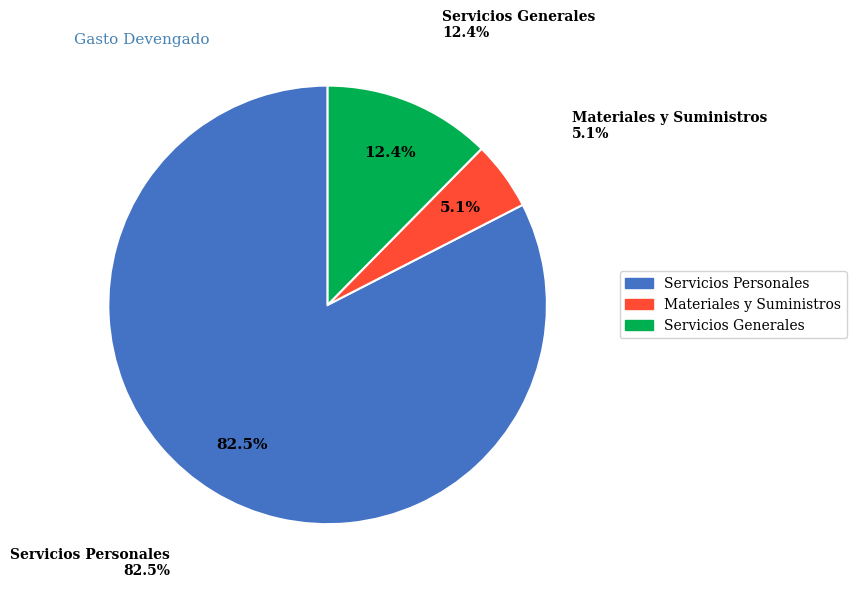

To the nearest percent, what percentage of the pie is Servicios Personales?

83%